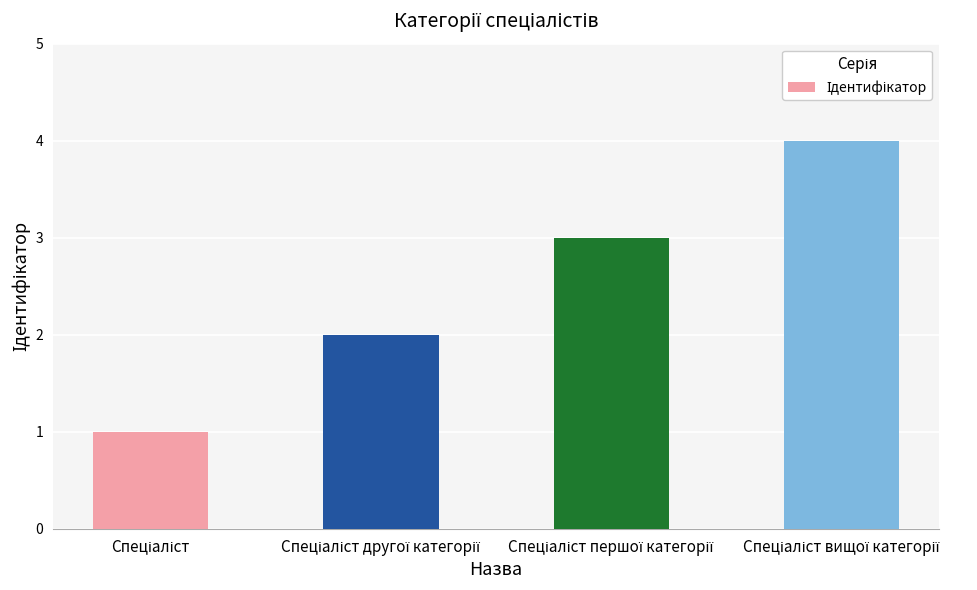

How many bars are there in total?

4